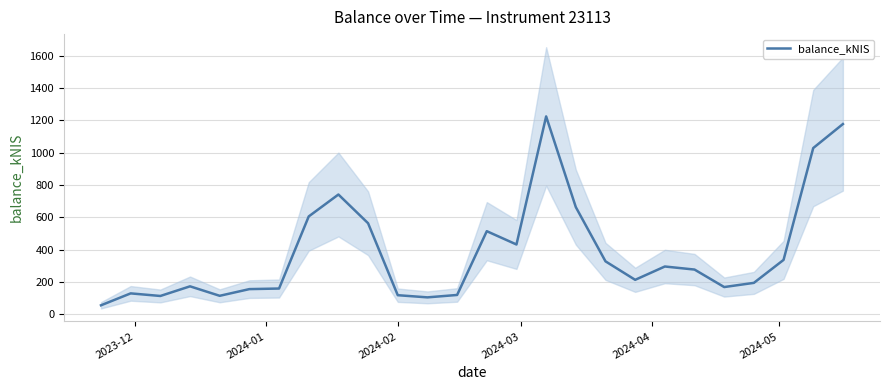

Count the number of data series in this chart.

1